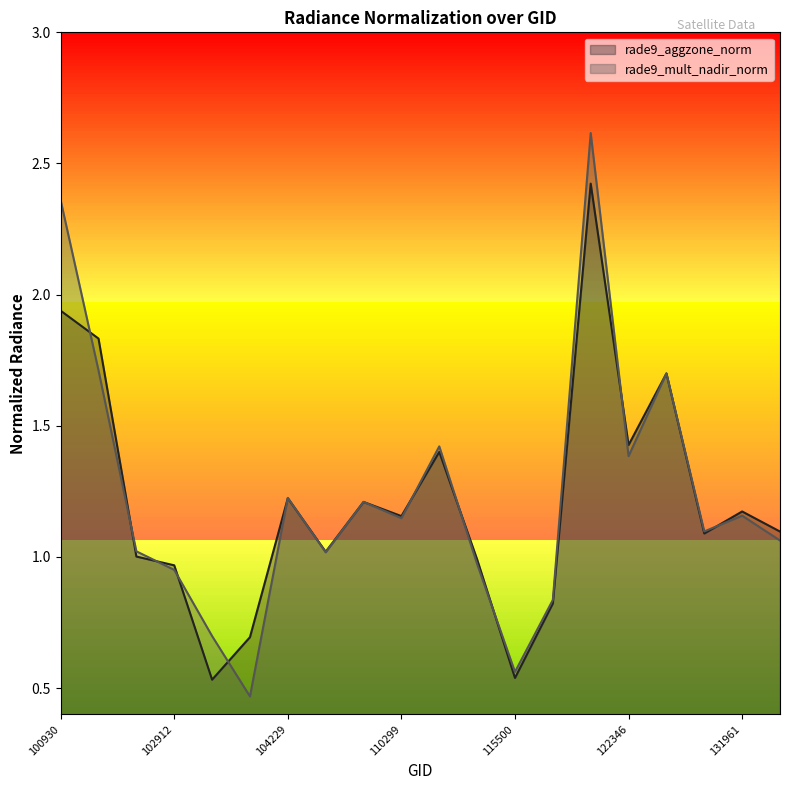

True or false: rade9_aggzone_norm has a value of 0.5 at 115500.

True